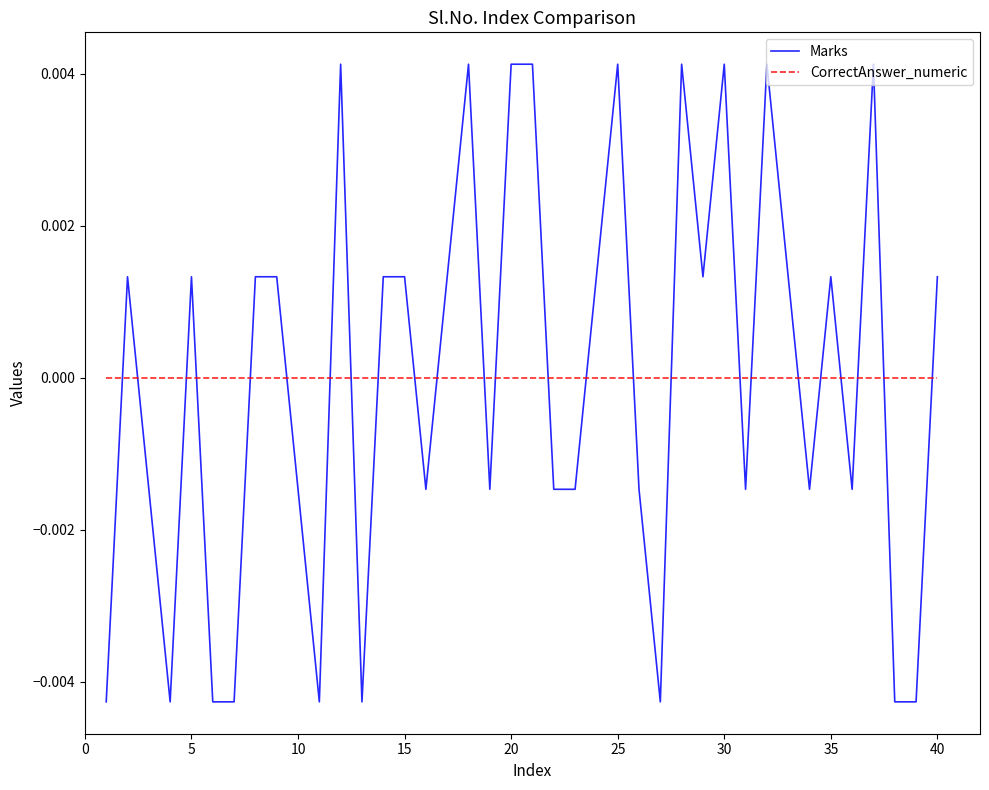

Which series has the widest spread of values?

Marks